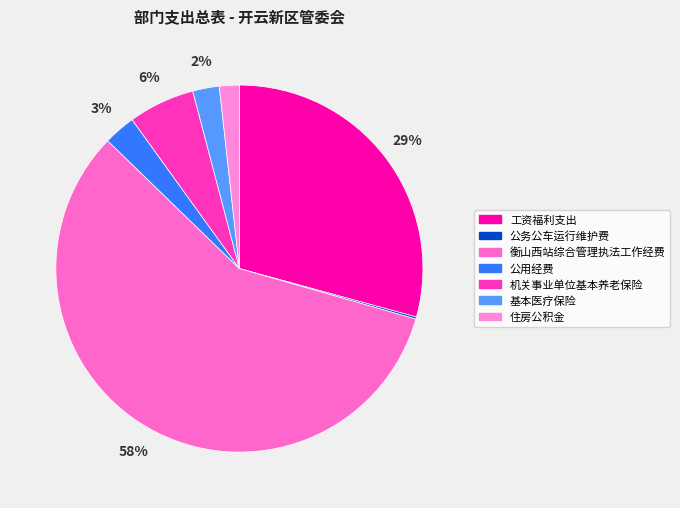

Combined, do 基本医疗保险 and 公务公车运行维护费 account for over 50%?

No